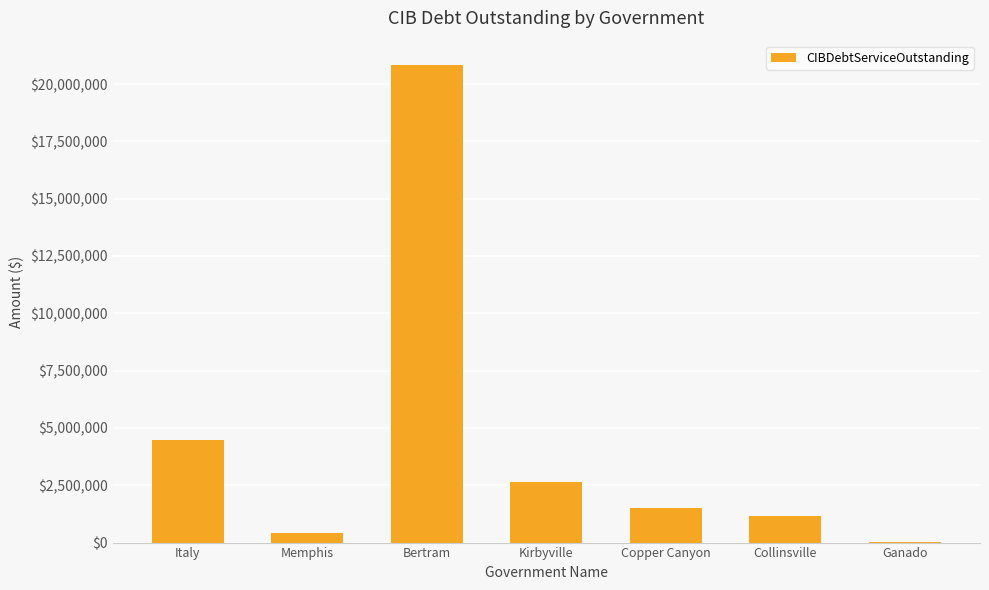

What is the maximum value shown in the chart?

20851030.6